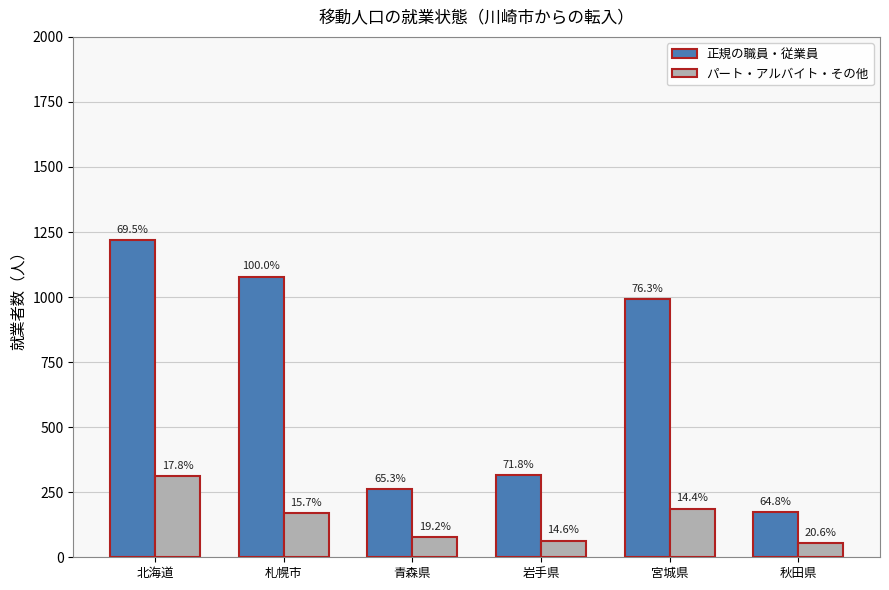

Is it true that 正規の職員・従業員 equals 327 at 宮城県?

False